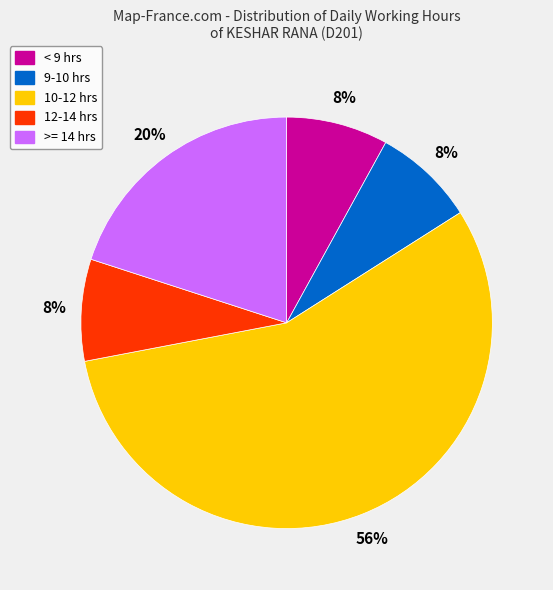

Between 10-12 hrs and 12-14 hrs, which is larger?

10-12 hrs